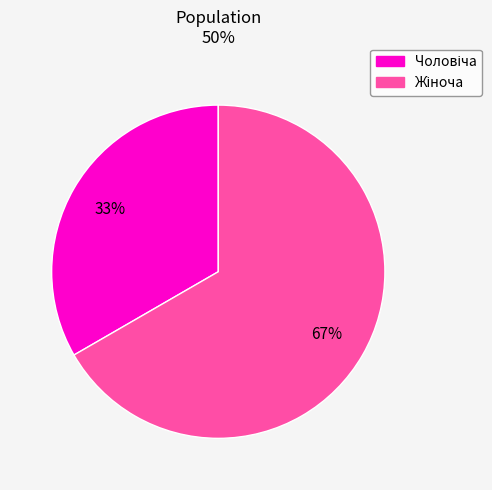

To the nearest percent, what is the average slice percentage?

50%